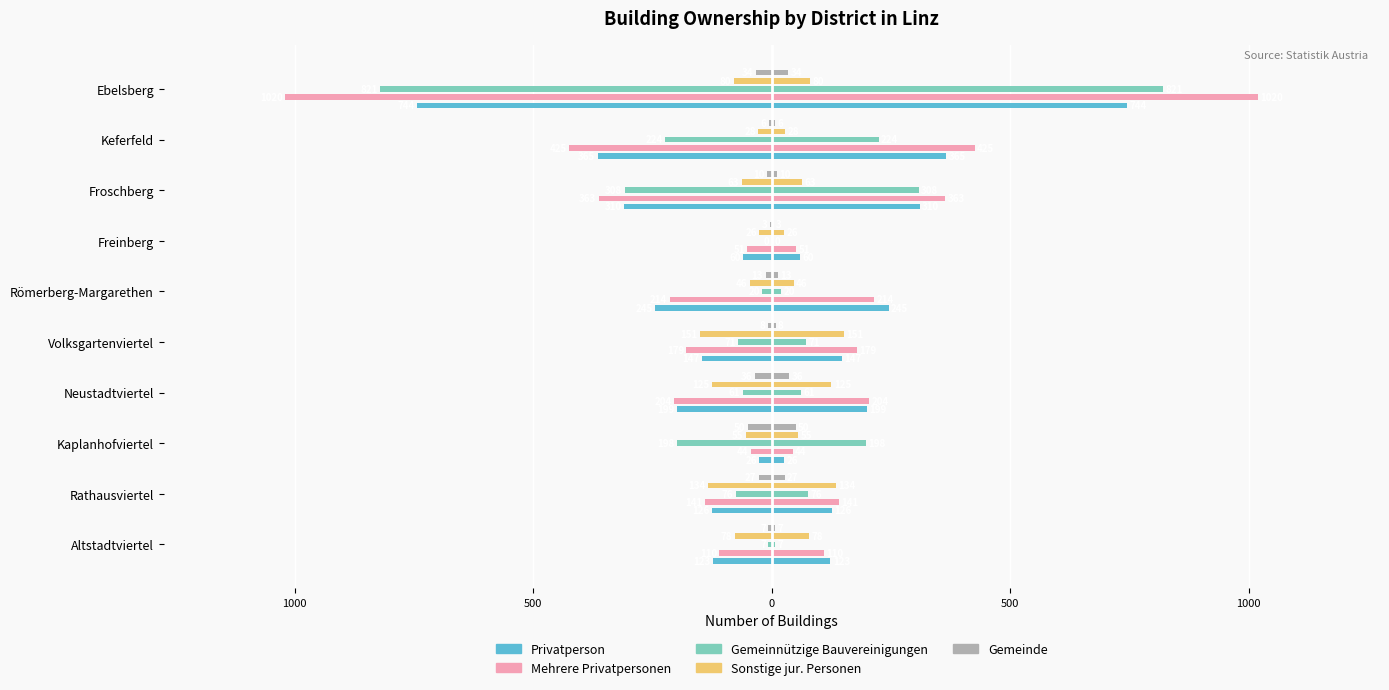

How many data points in Sonstige jur. Personen are less than -63?

5